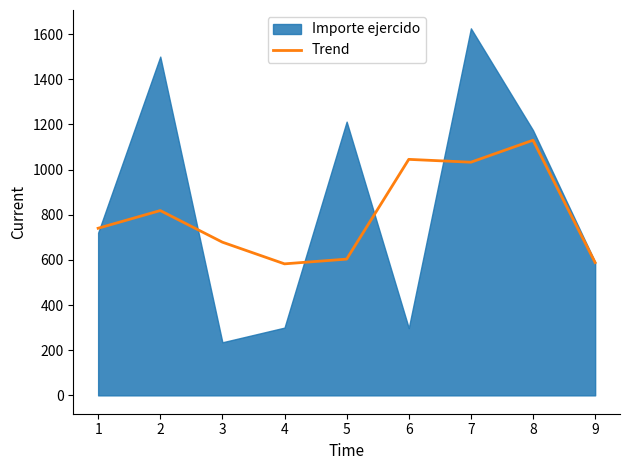

The chart shows a value of 577.7 at 7. True or false?

False